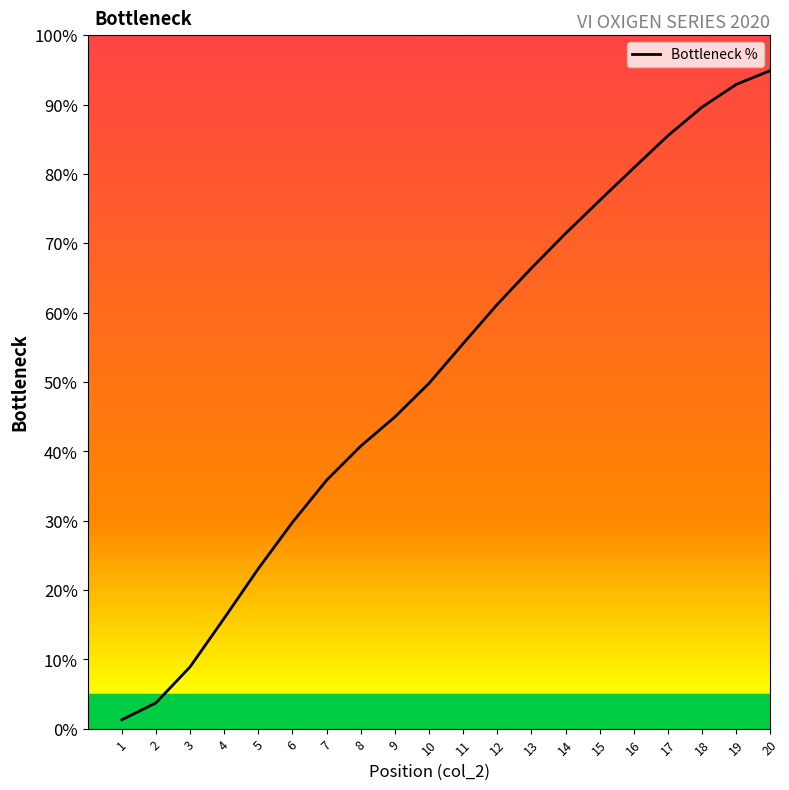

What value does the data have at 12?

61.2